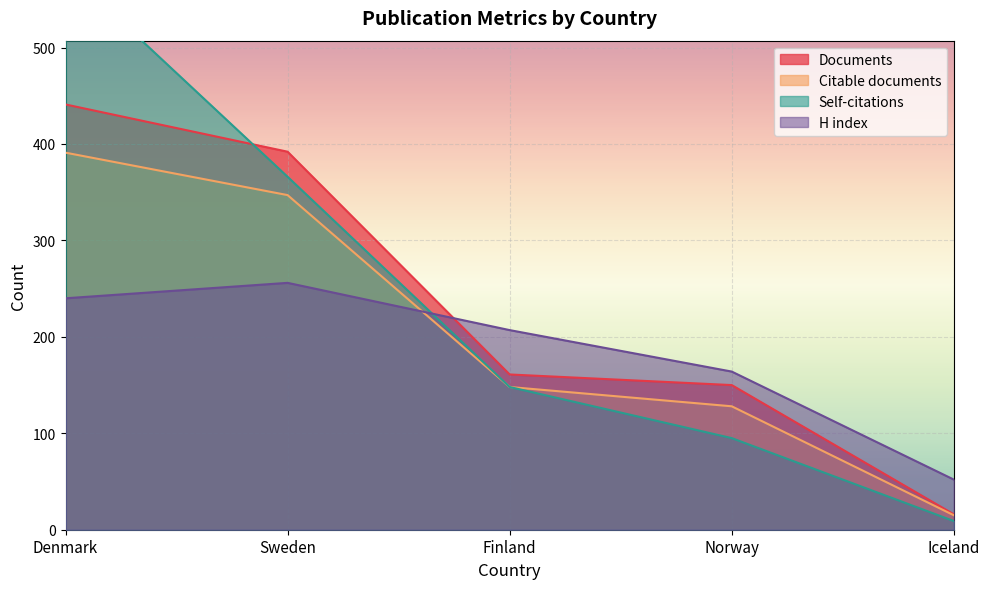

What is the label of the 1st point from the left?

Denmark